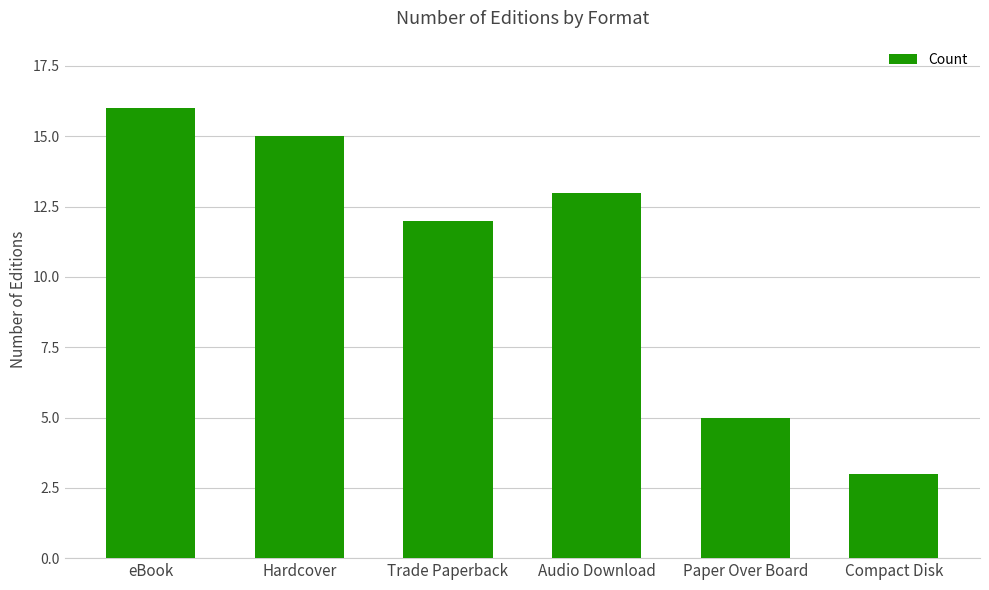

Reading left to right, list all the values displayed in this chart.

eBook=16	Hardcover=15	Trade Paperback=12	Audio Download=13	Paper Over Board=5	Compact Disk=3